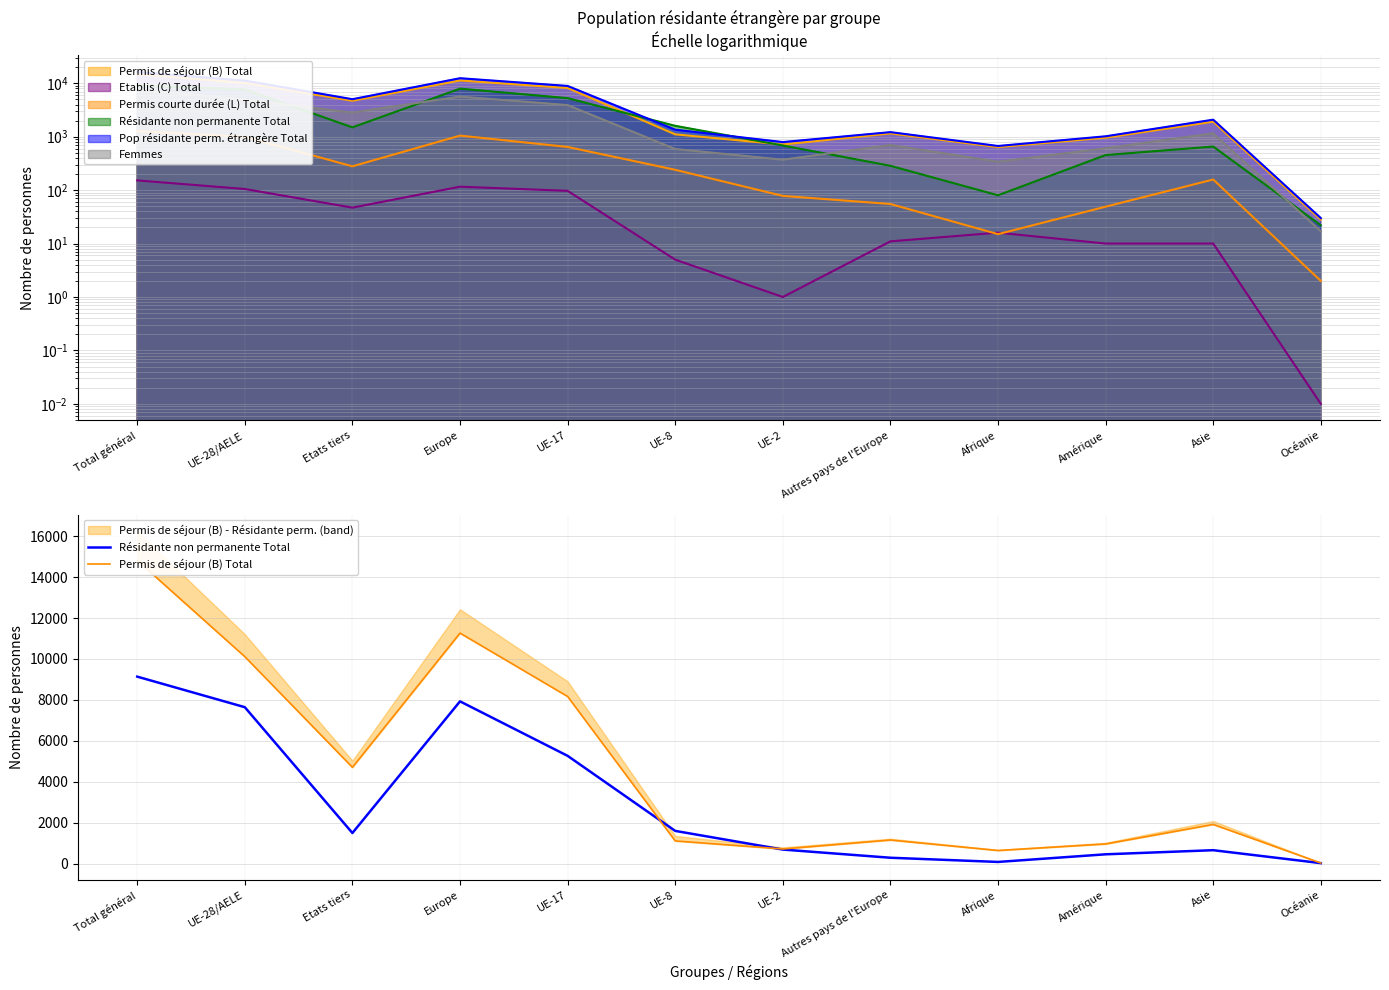

What is the label of the 3rd point from the right?

Amérique